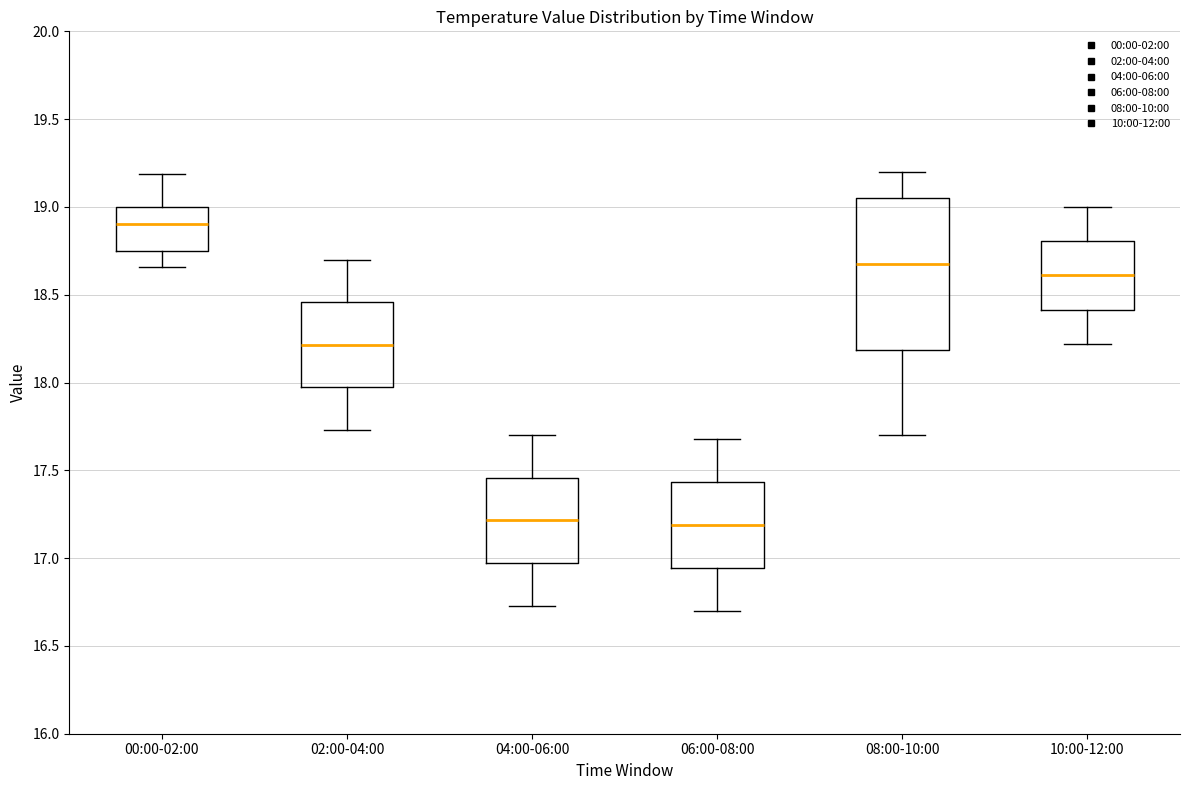

Which box is the tallest, from its lower edge to its upper edge?

08:00-10:00